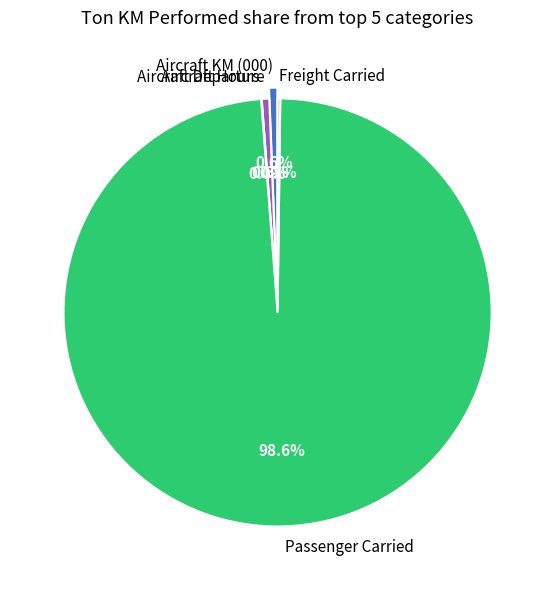

Which slice is the largest?

Passenger Carried